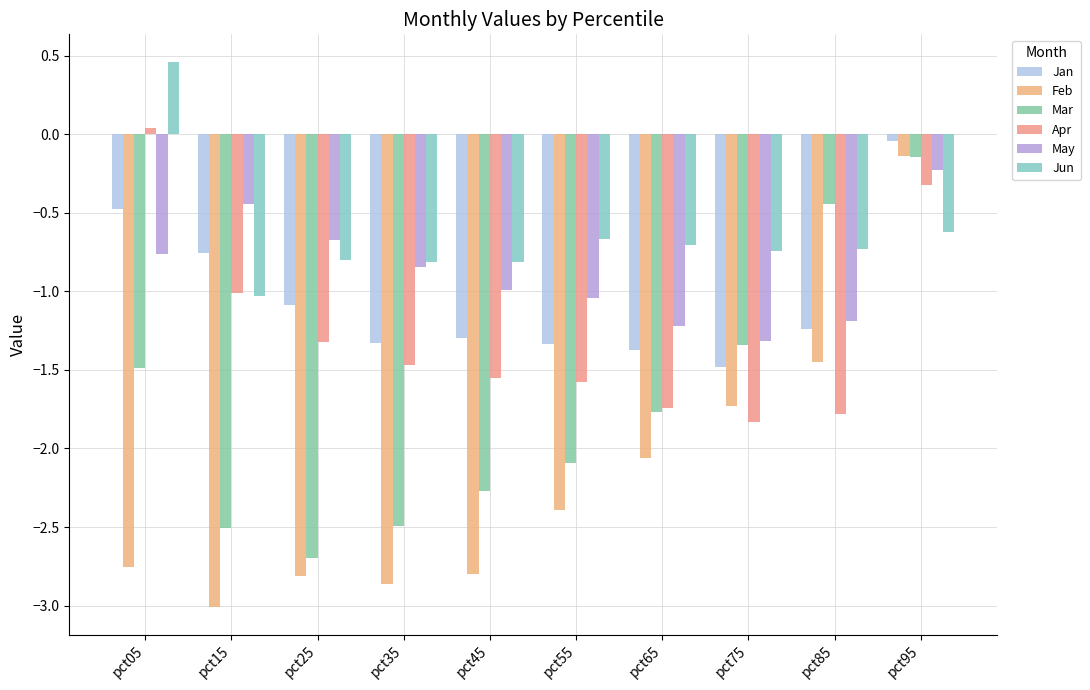

How many values in the Jan series are below -1?

7